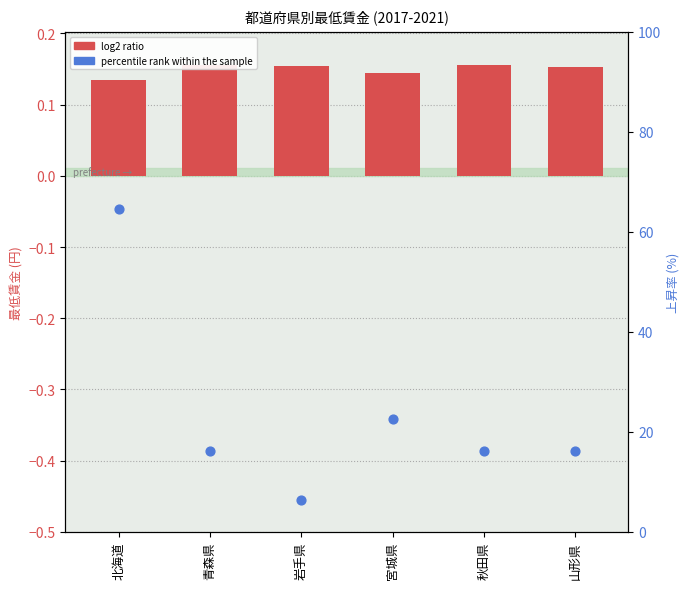

Which series has the widest spread of Y values?

percentile rank within the sample